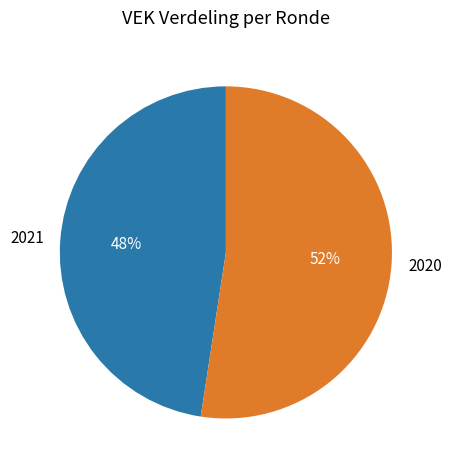

Is it true that 2020 is 47% of the pie?

False